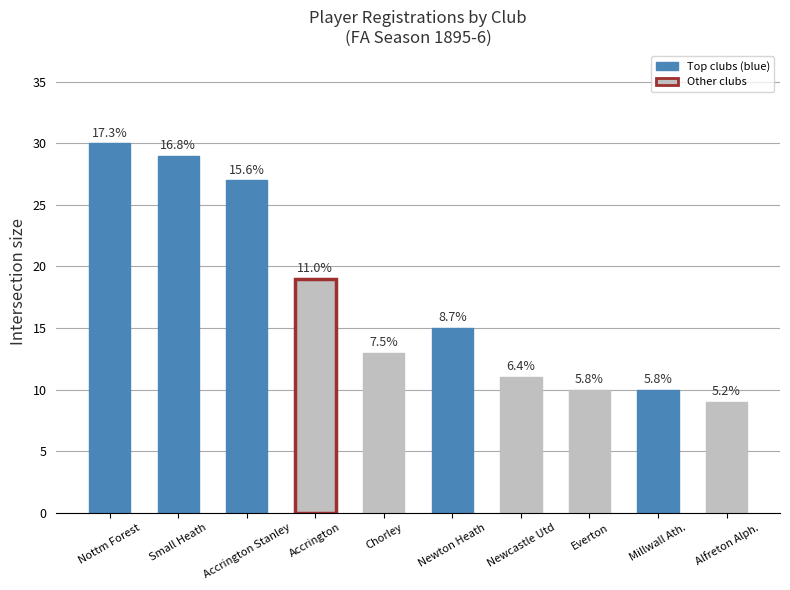

Approximately how many times larger is the value at Nottm Forest compared to Newcastle Utd?

2.7